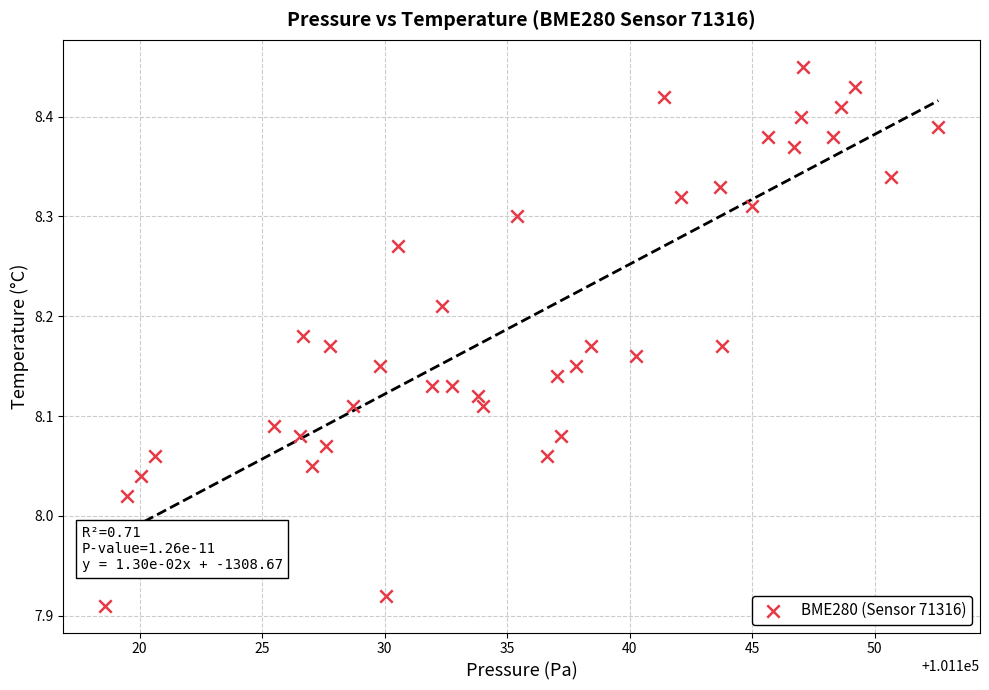

What is the range of Y values (max minus min)?

0.5